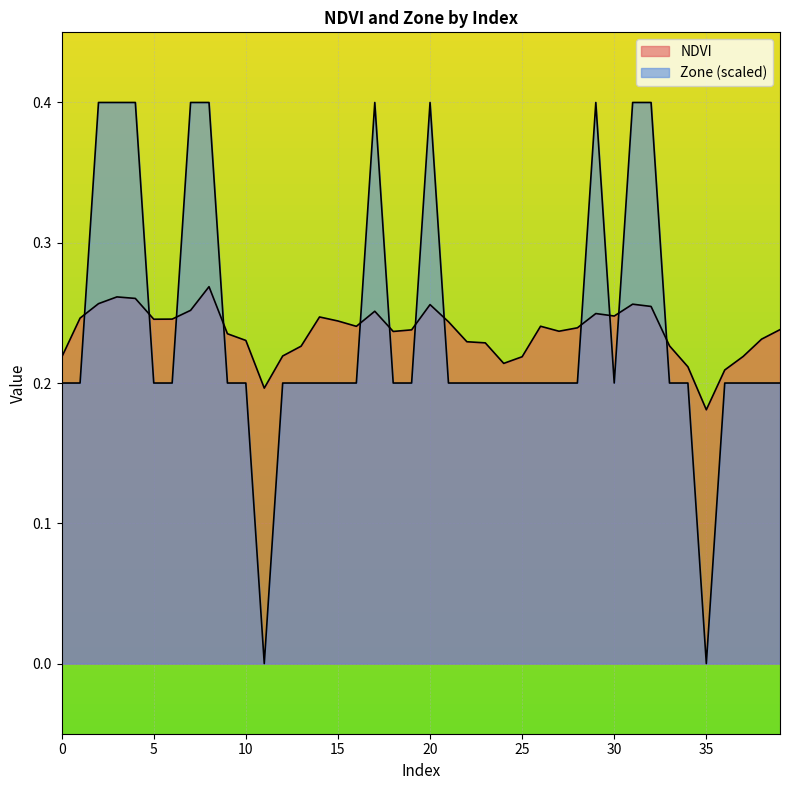

Which series has the widest spread of values?

Zone